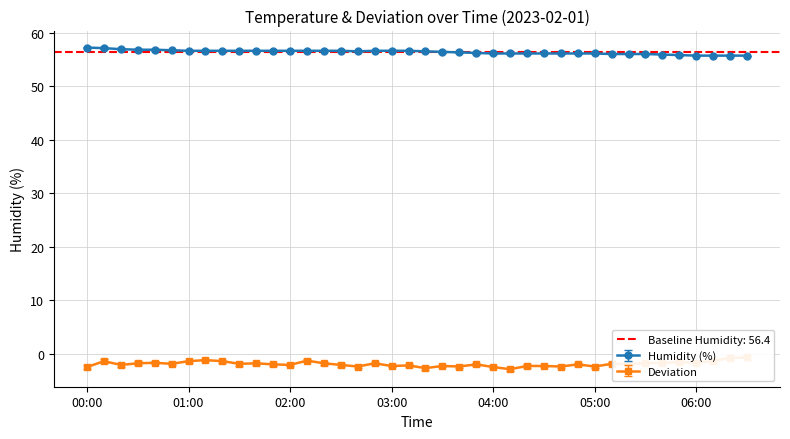

What is the highest value of the Humidity (%) series?

57.2